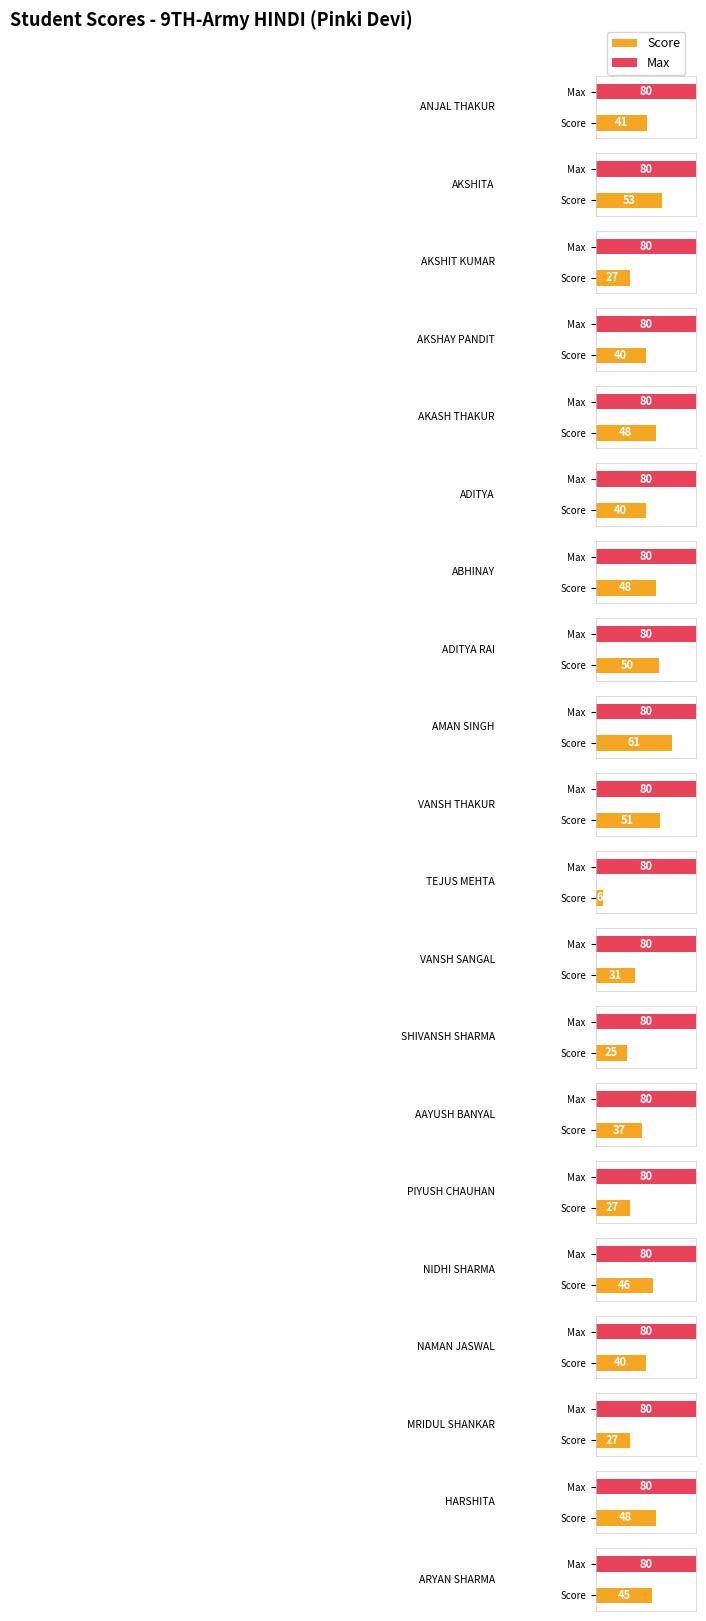

The value of Score at AKSHIT KUMAR is 27. True or false?

True